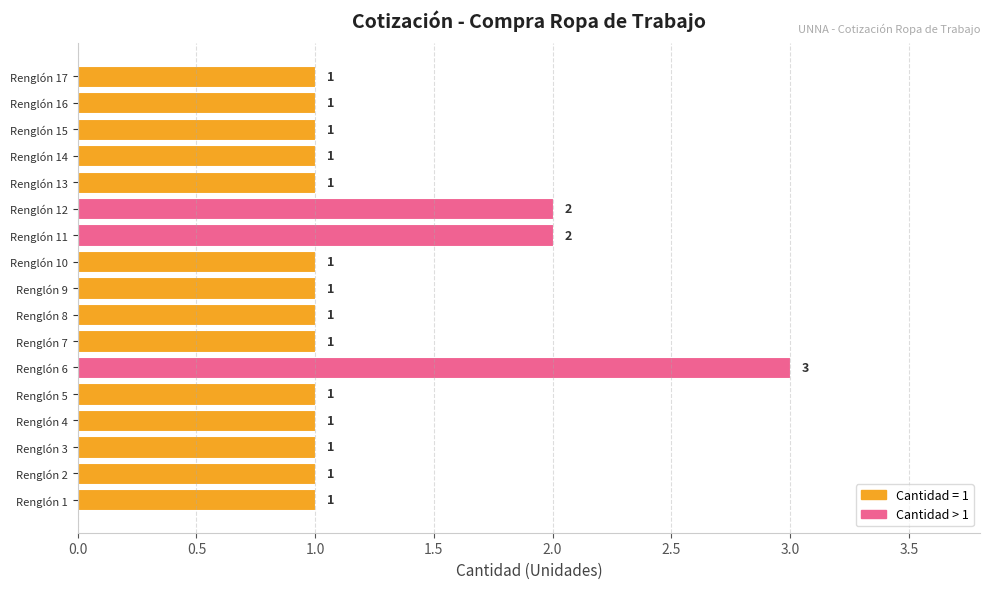

Which category has the highest value across all series?

Renglón 6